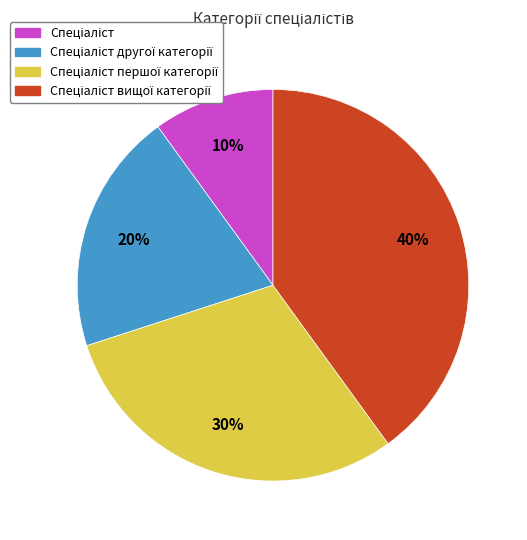

To the nearest percent, what is the average slice percentage?

25%